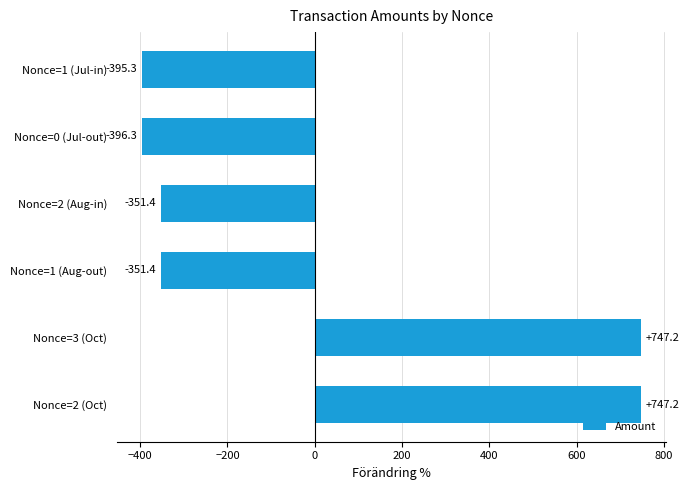

What is the difference between the maximum and minimum values?

1143.6